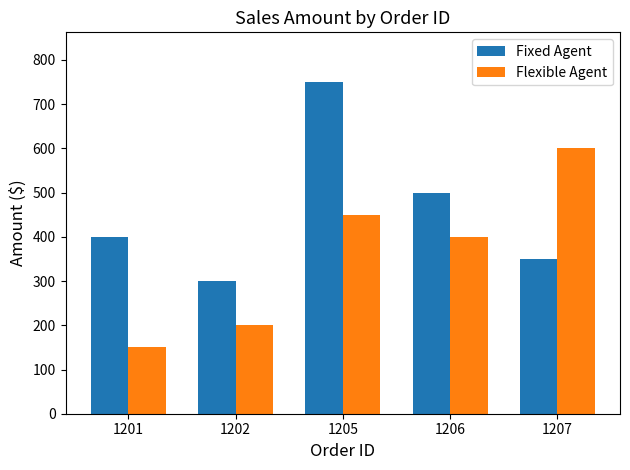

Is the value of Flexible Agent at 1205 greater than the value of Fixed Agent at 1202?

Yes